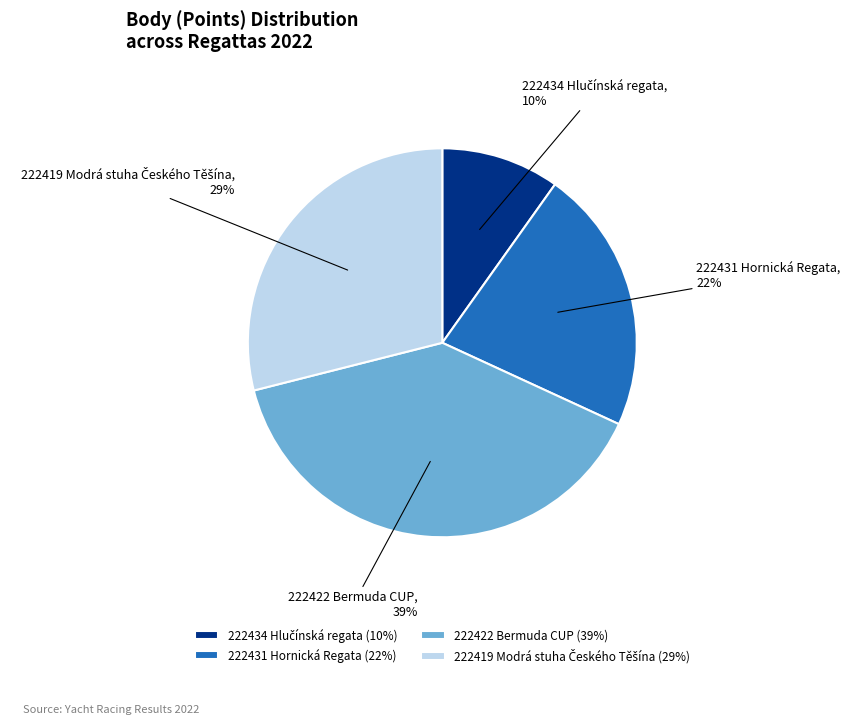

To the nearest percent, what percentage of the pie is 222422 Bermuda CUP?

39%